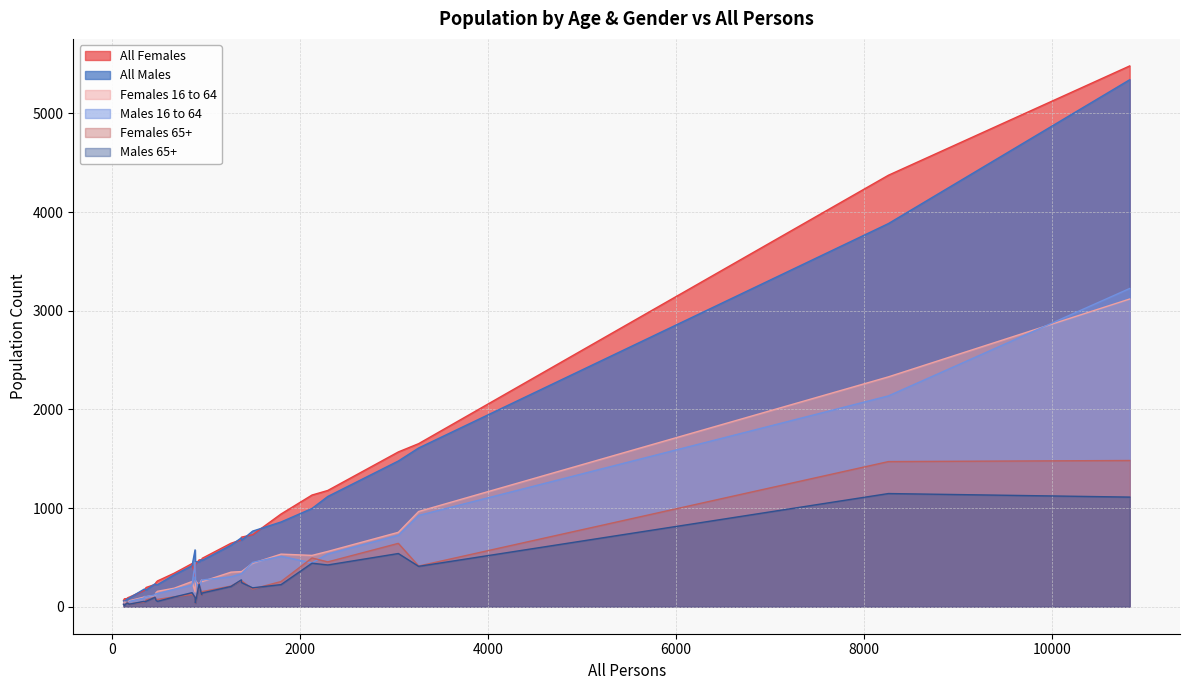

Does the chart have visible grid lines?

Yes